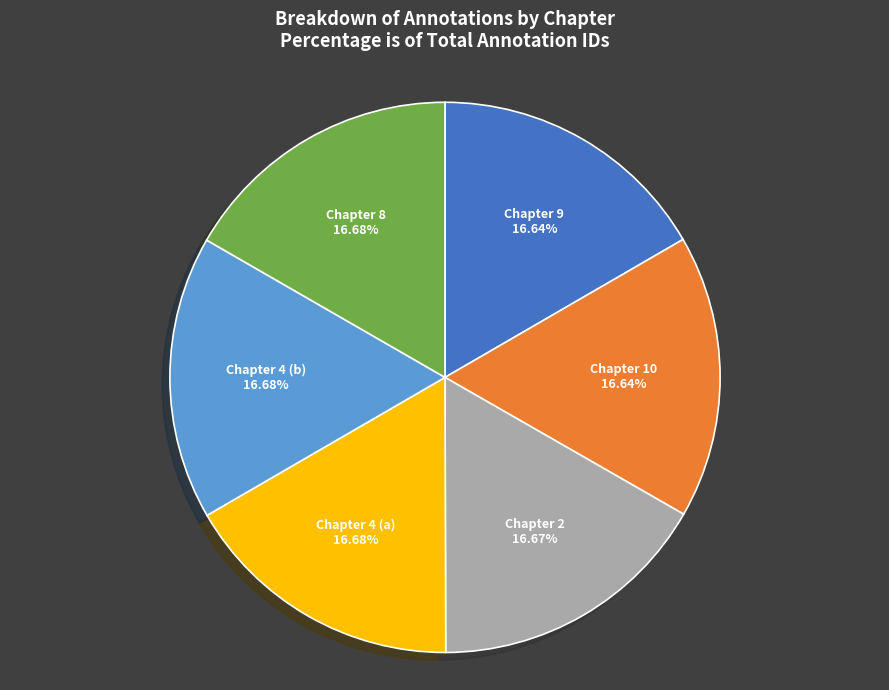

Do Chapter 10 and Chapter 4 (a) together represent more than half of the pie?

No